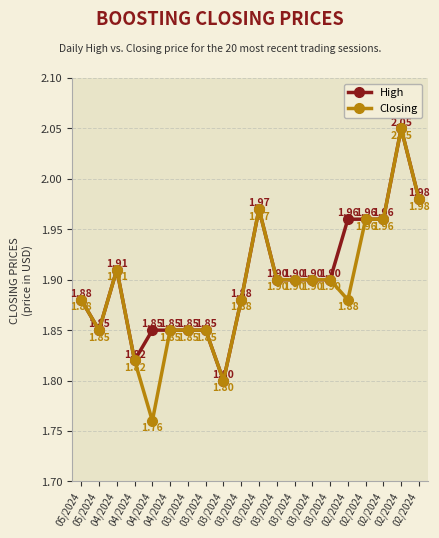

How many lines are shown in the chart?

2